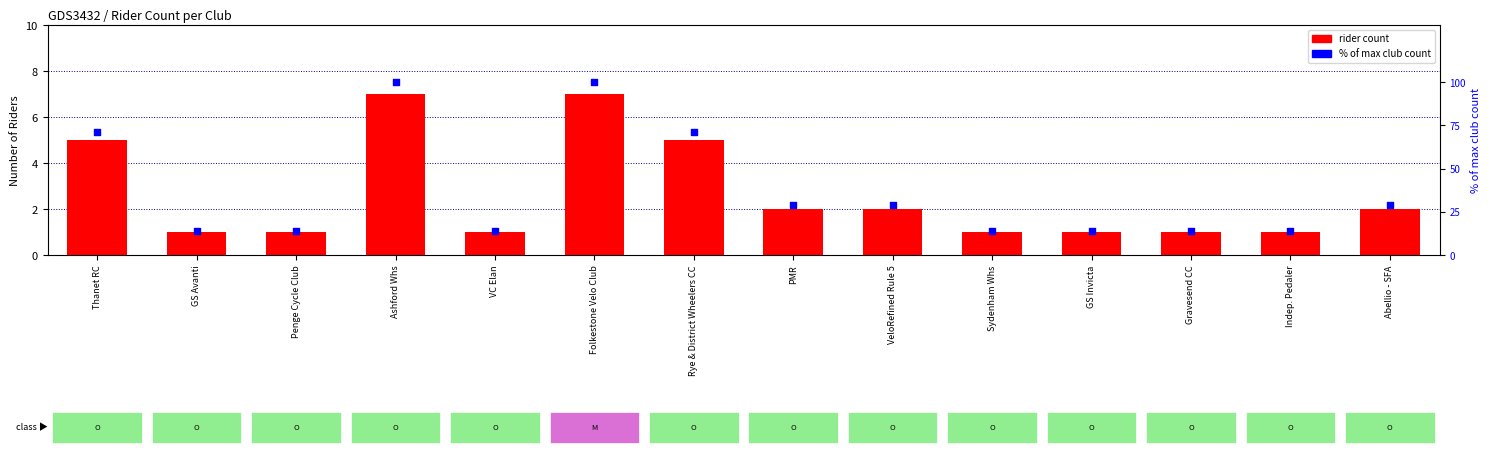

Is the value of % of max club at VC Elan greater than the value of rider count at Thanet RC?

Yes